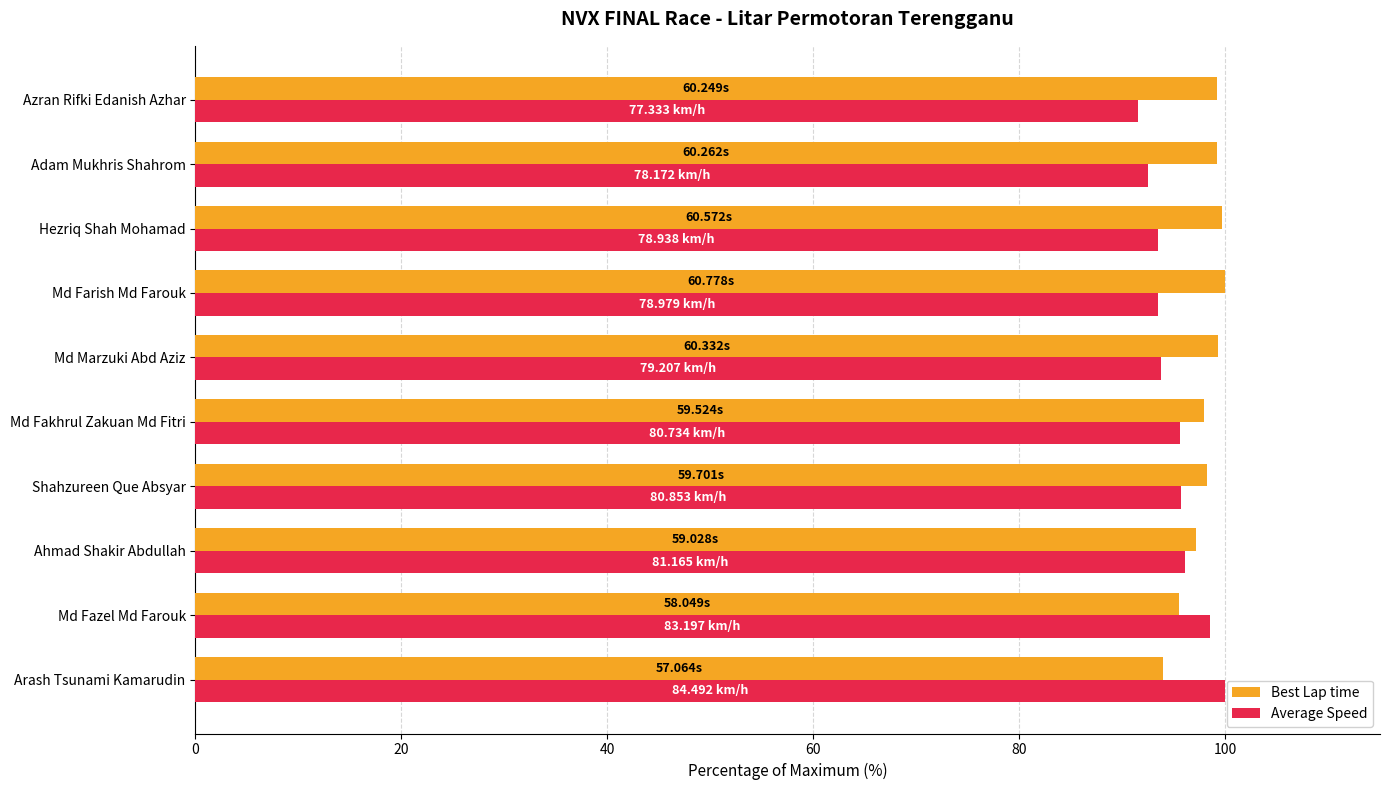

What is the total value across all series at Adam Mukhris Shahrom?

191.7